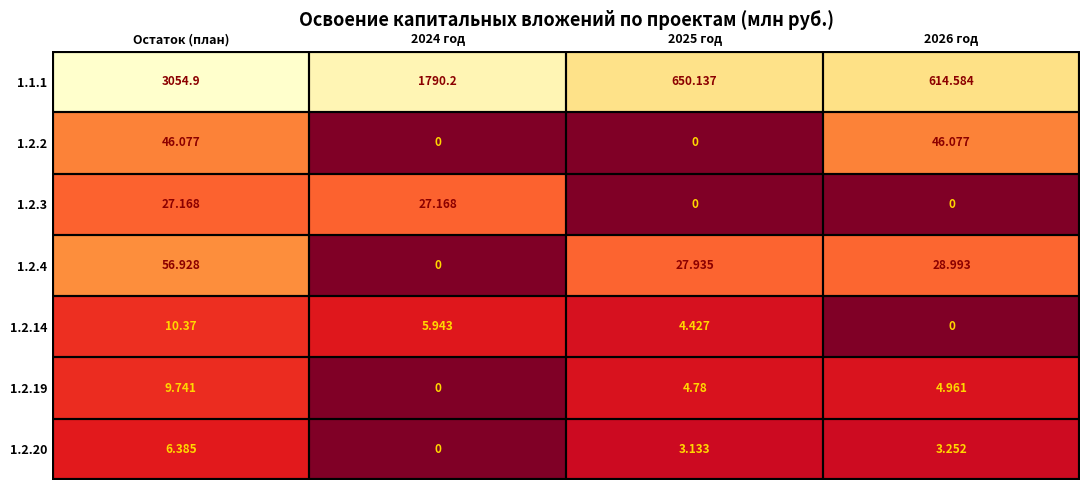

At which category does the chart reach its peak across all series?

Остаток (план)